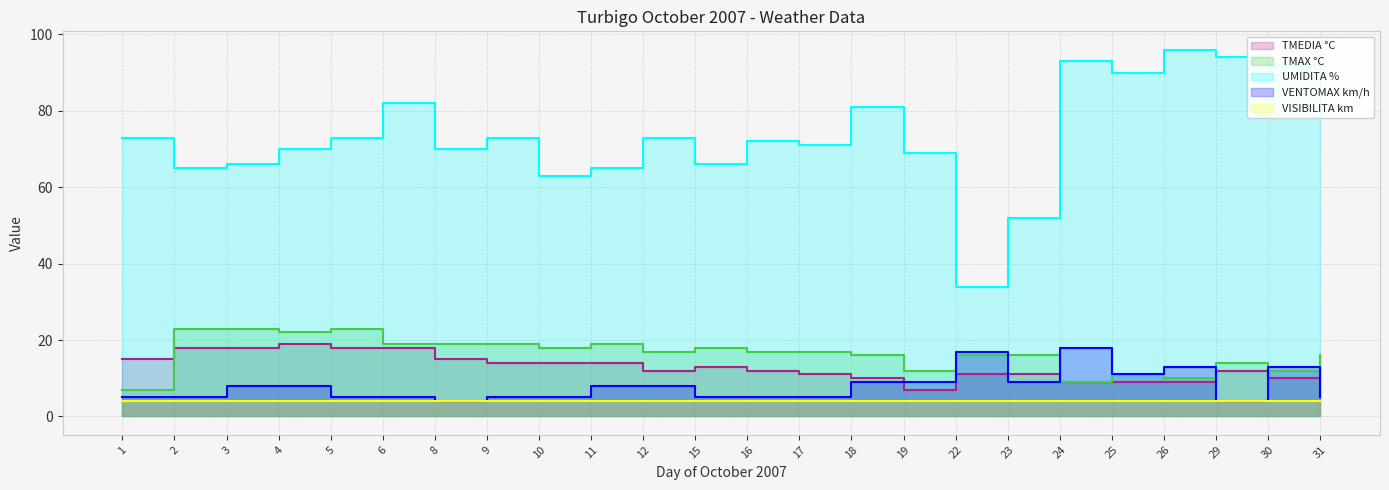

Reading left to right, list all the values displayed in this chart.

TMEDIA °C: 15	18	18	19	18	18	15	14	14	14	12	13	12	11	10	7	11	11	9	9	9	12	10	13
TMAX °C: 7	23	23	22	23	19	19	19	18	19	17	18	17	17	16	12	16	16	9	11	10	14	12	16
UMIDITA %: 73	65	66	70	73	82	70	73	63	65	73	66	72	71	81	69	34	52	93	90	96	94	92	78
VENTOMAX km/h: 5	5	8	8	5	5	4	5	5	8	8	5	5	5	9	9	17	9	18	11	13	4	13	5